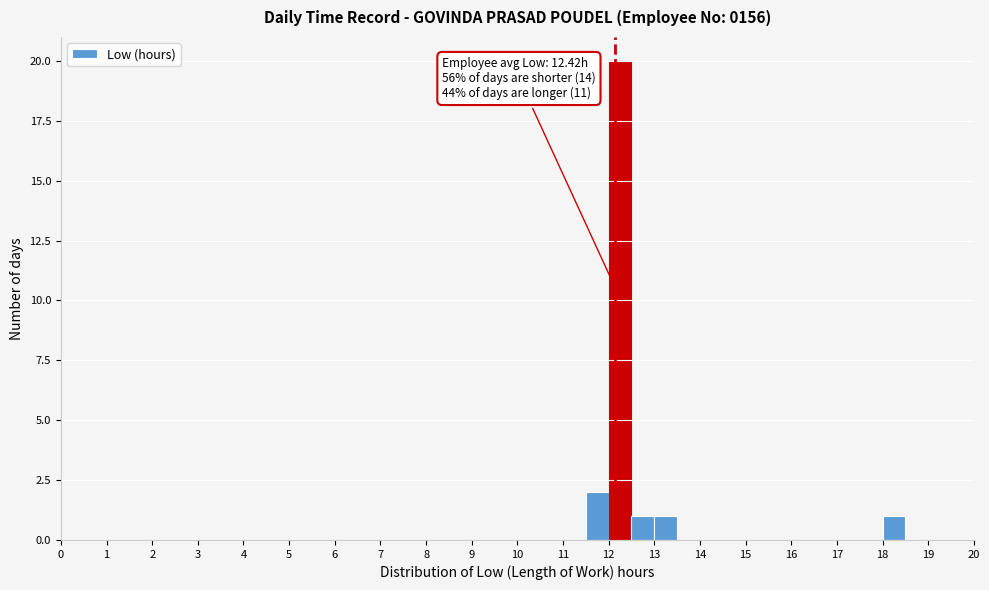

Over which range of the x-axis is the bar tallest?

12.0 to 12.5